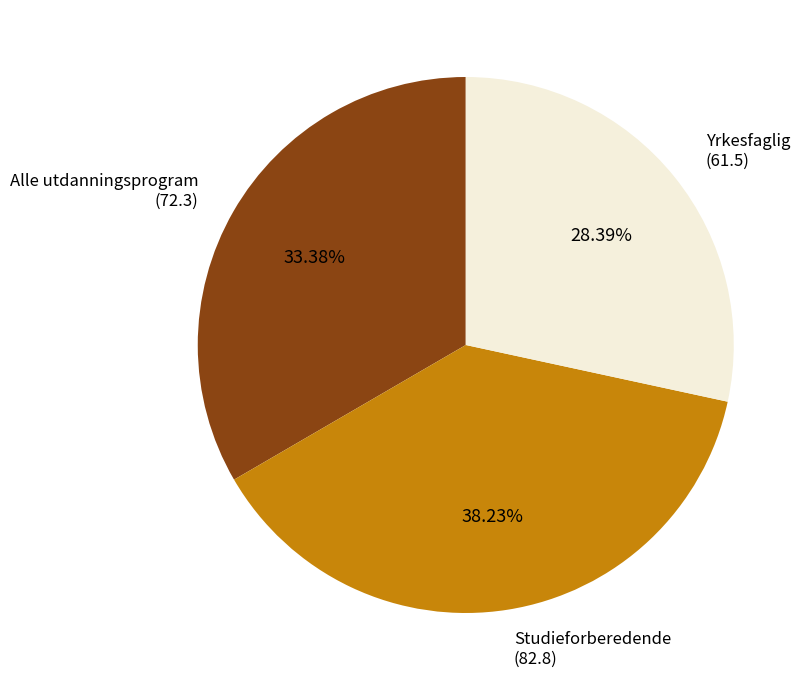

To the nearest percent, what is the difference between the largest and smallest slice percentages?

10%